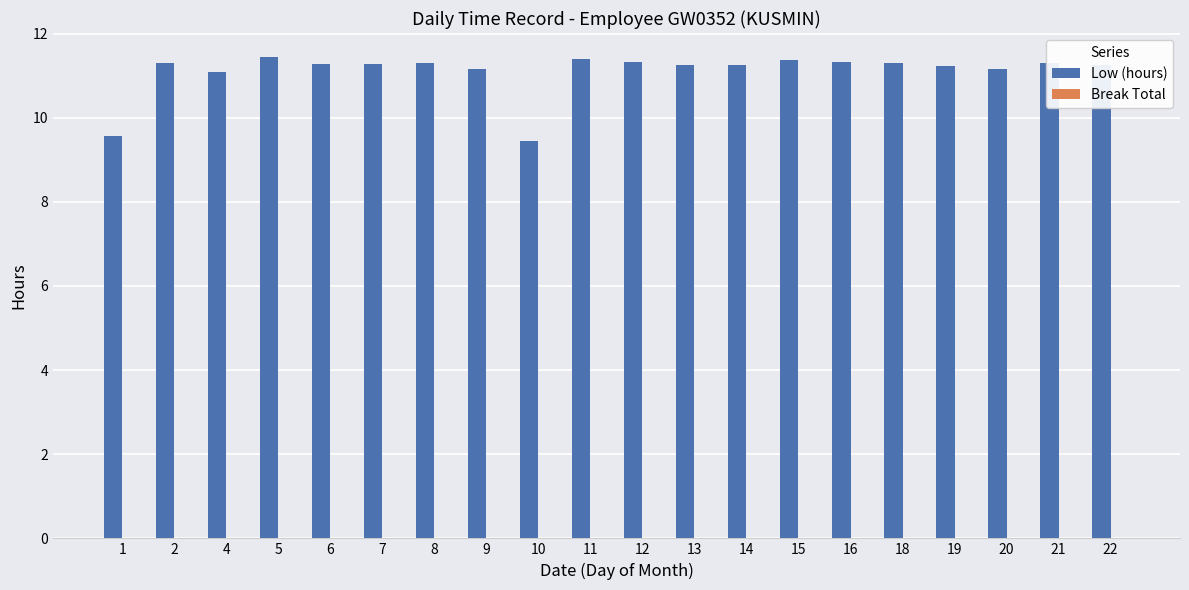

What is the ratio of the value at 11 to the value at 13?

1.0